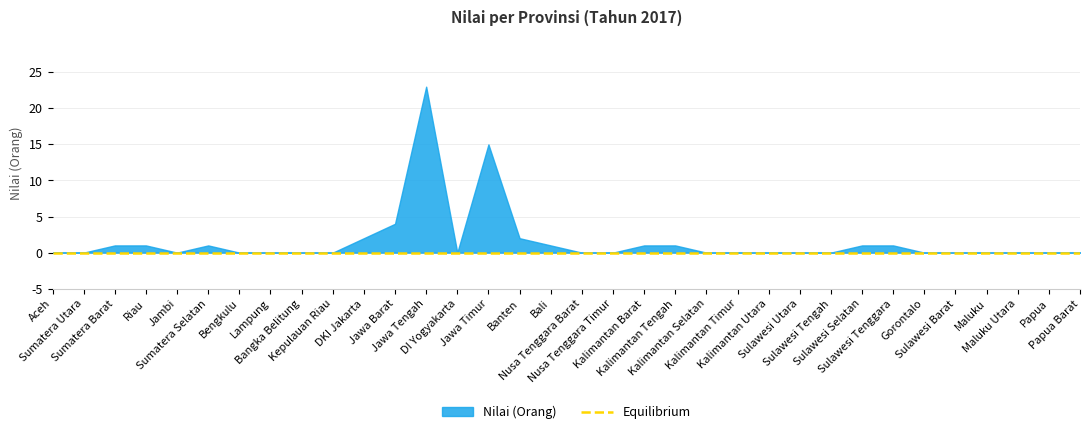

Where is the first local minimum?

Jambi